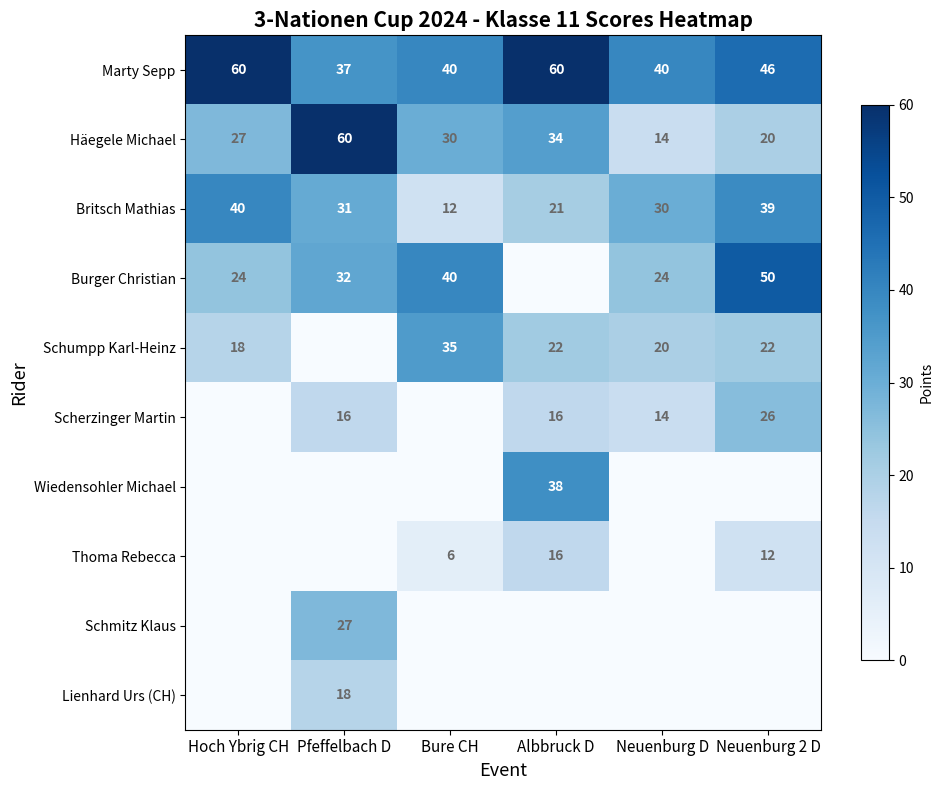

What is the sum of all Wiedensohler Michael values?

38